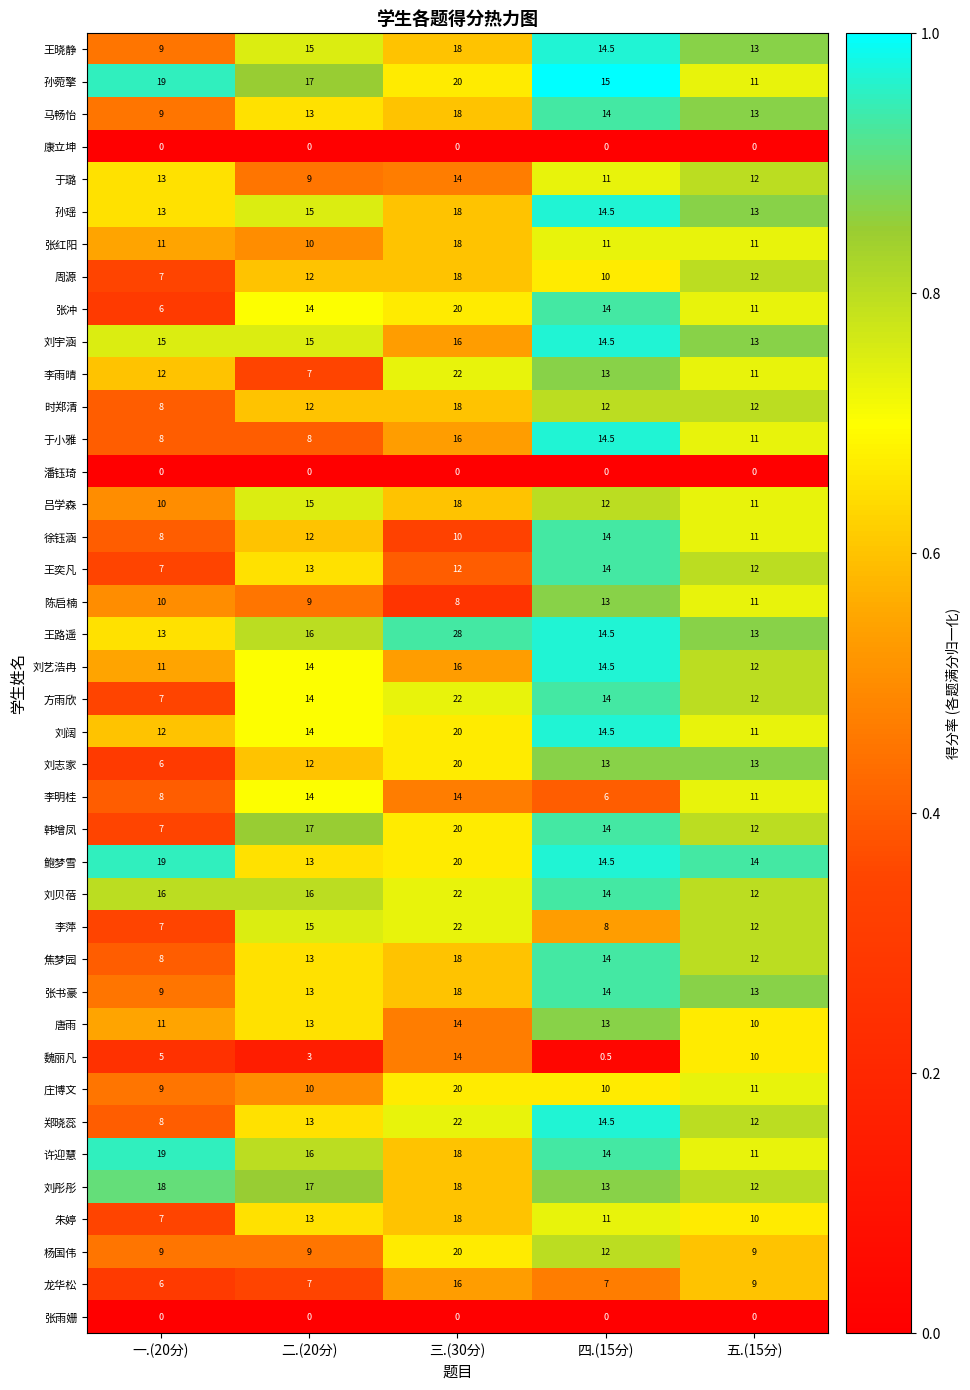

Which series changed the most between 二.(20分) and 三.(30分)?

李雨晴